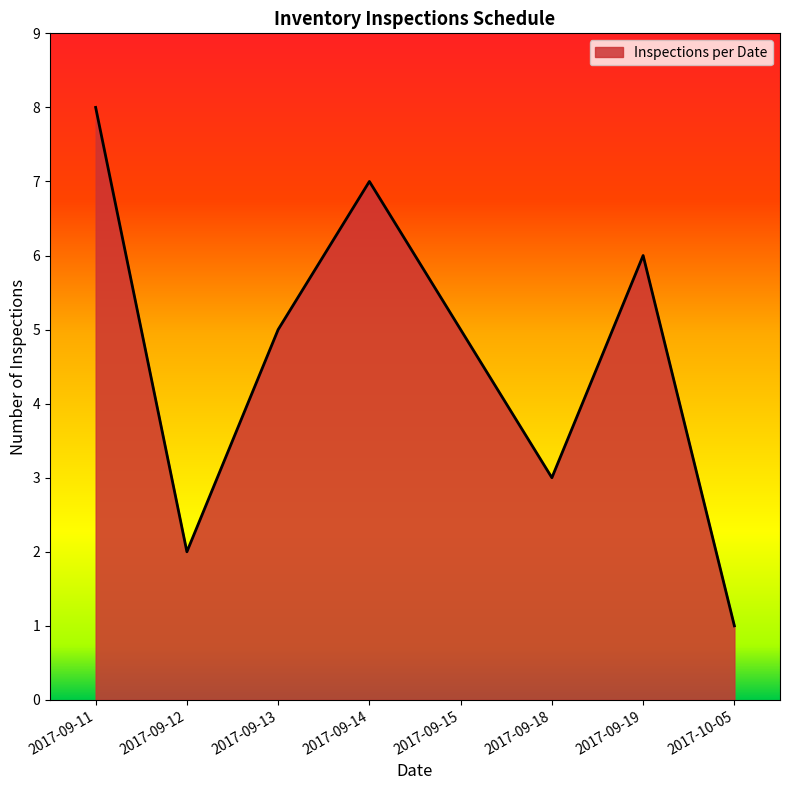

Which has a higher value, 2017-09-11 or 2017-09-13?

2017-09-11